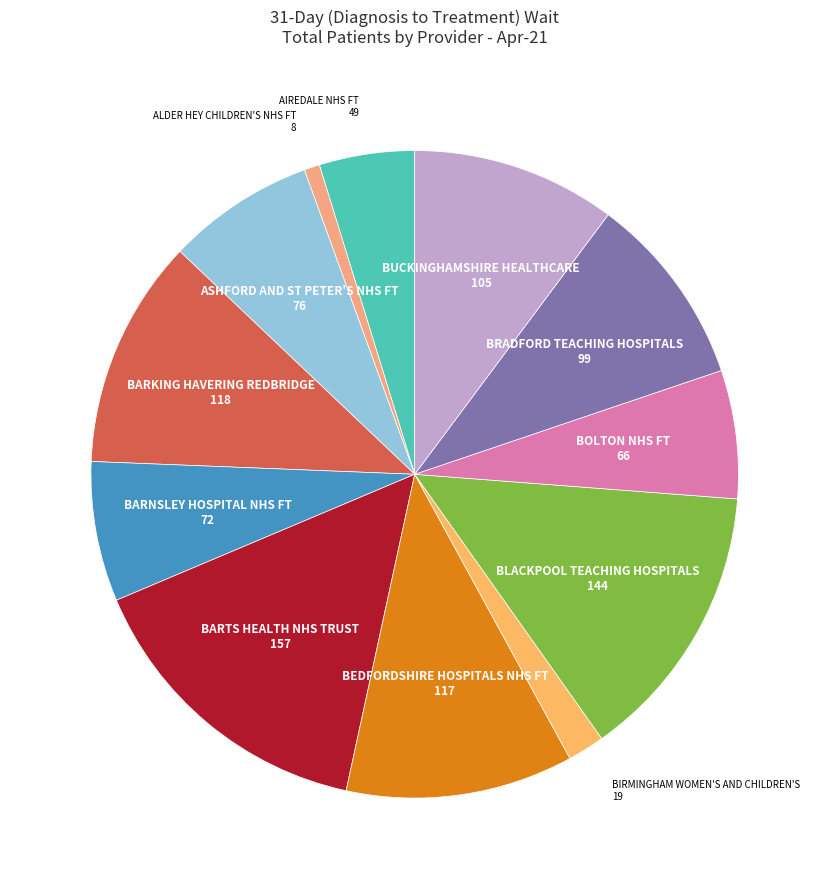

The BRADFORD TEACHING HOSPITALS slice represents 24% of the pie. True or false?

False